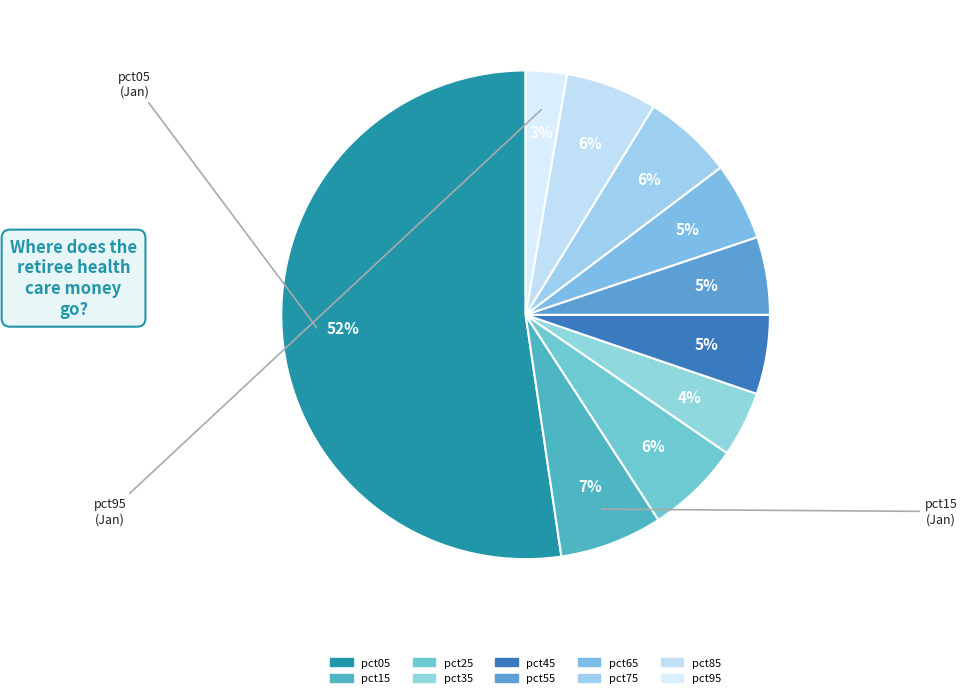

How many segments does this pie chart have?

10